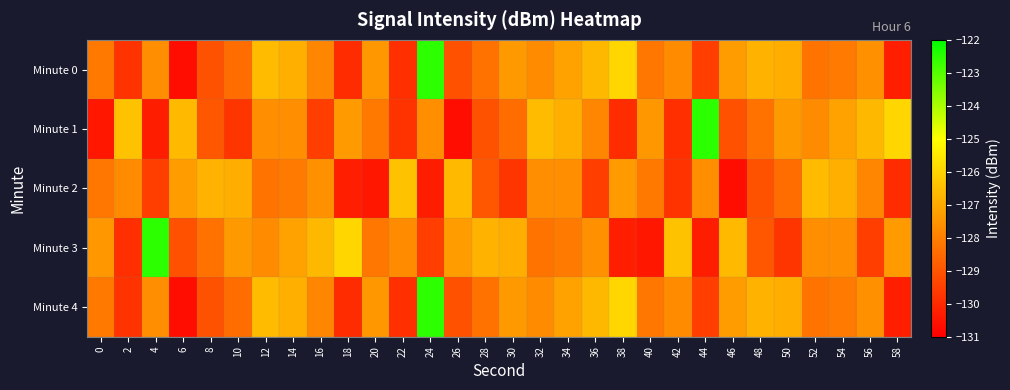

Reading left to right, extract all data points from this chart.

Minute 0: 0=-128.1	2=-129.8	4=-127.6	6=-130.7	8=-129.1	10=-128.4	12=-126.6	14=-126.9	16=-127.8	18=-129.9	20=-127.4	22=-129.9	24=-122.5	26=-129.1	28=-128.3	30=-127.4	32=-127.7	34=-127.2	36=-126.7	38=-125.9	40=-128.2	42=-127.7	44=-129.5	46=-127.3	48=-126.8	50=-126.9	52=-128.3	54=-128.1	56=-127.6	58=-130.3
Minute 1: 0=-130.4	2=-126.4	4=-130.3	6=-126.6	8=-129.0	10=-129.7	12=-127.6	14=-127.7	16=-129.5	18=-127.3	20=-128.1	22=-129.8	24=-127.6	26=-130.7	28=-129.1	30=-128.4	32=-126.6	34=-126.9	36=-127.8	38=-129.9	40=-127.4	42=-129.9	44=-122.5	46=-129.1	48=-128.3	50=-127.4	52=-127.7	54=-127.2	56=-126.7	58=-125.9
Minute 2: 0=-128.2	2=-127.7	4=-129.5	6=-127.3	8=-126.8	10=-126.9	12=-128.3	14=-128.1	16=-127.6	18=-130.3	20=-130.4	22=-126.4	24=-130.3	26=-126.6	28=-129.0	30=-129.7	32=-127.6	34=-127.7	36=-129.5	38=-127.3	40=-128.1	42=-129.8	44=-127.6	46=-130.7	48=-129.1	50=-128.4	52=-126.6	54=-126.9	56=-127.8	58=-129.9
Minute 3: 0=-127.4	2=-129.9	4=-122.5	6=-129.1	8=-128.3	10=-127.4	12=-127.7	14=-127.2	16=-126.7	18=-125.9	20=-128.2	22=-127.7	24=-129.5	26=-127.3	28=-126.8	30=-126.9	32=-128.3	34=-128.1	36=-127.6	38=-130.3	40=-130.4	42=-126.4	44=-130.3	46=-126.6	48=-129.0	50=-129.7	52=-127.6	54=-127.7	56=-129.5	58=-127.3
Minute 4: 0=-128.1	2=-129.8	4=-127.6	6=-130.7	8=-129.1	10=-128.4	12=-126.6	14=-126.9	16=-127.8	18=-129.9	20=-127.4	22=-129.9	24=-122.5	26=-129.1	28=-128.3	30=-127.4	32=-127.7	34=-127.2	36=-126.7	38=-125.9	40=-128.2	42=-127.7	44=-129.5	46=-127.3	48=-126.8	50=-126.9	52=-128.3	54=-128.1	56=-127.6	58=-130.3